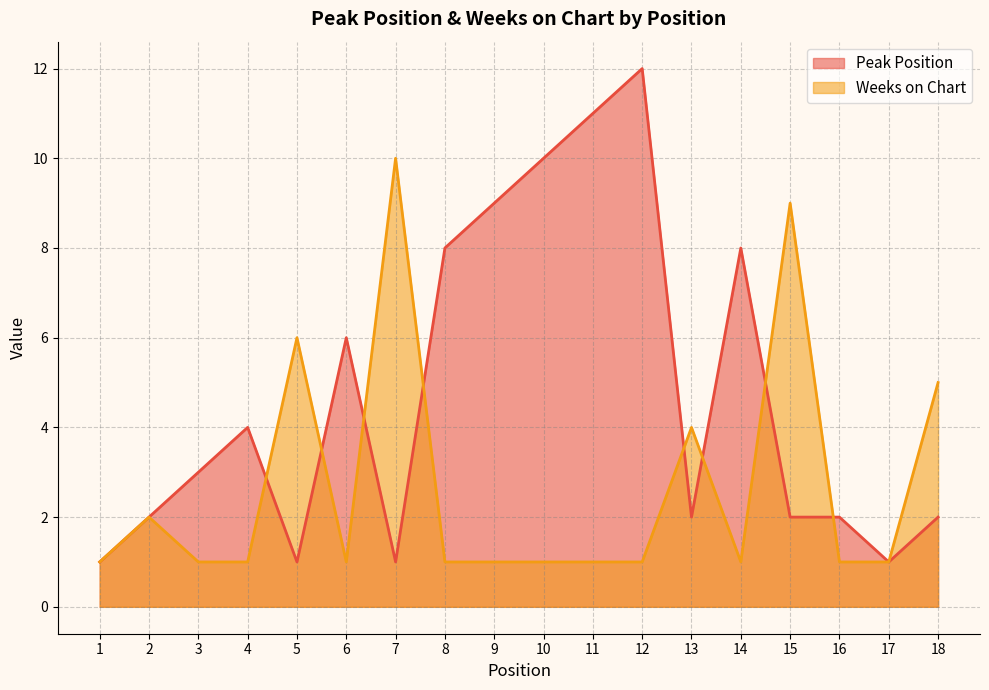

What is the value of the Peak Position point at the 11th from the left?

11